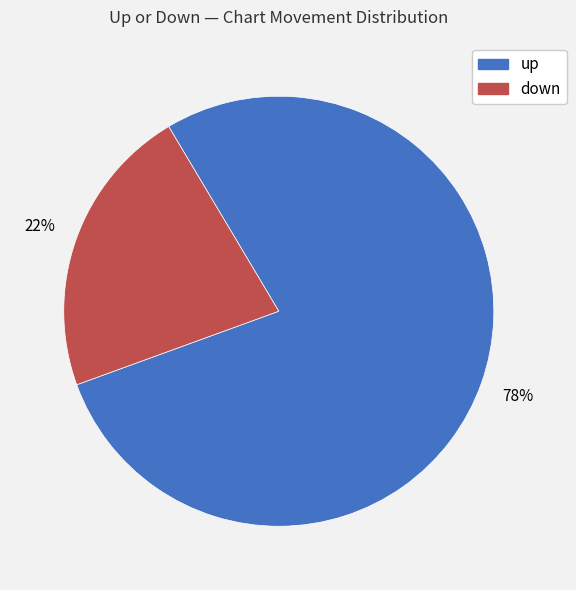

To the nearest percent, what is the difference between the up and down slice percentages?

56%